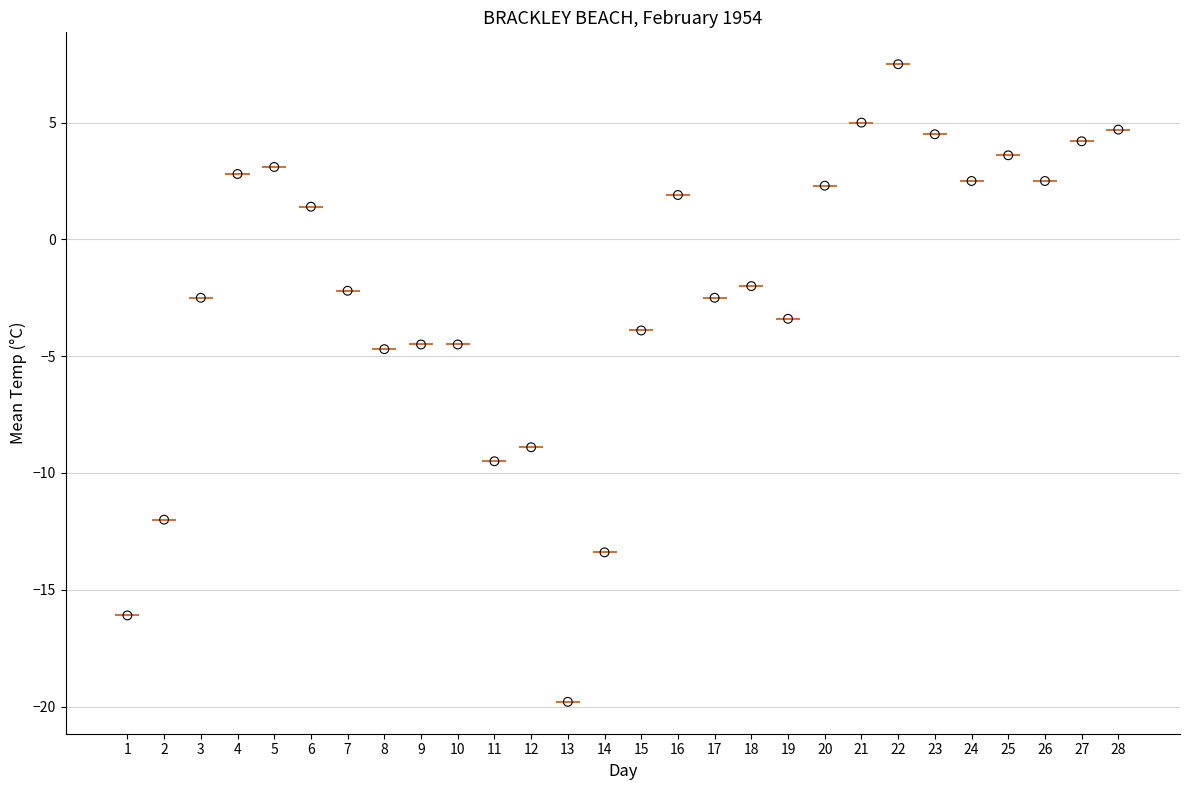

What is the range of Y values (max minus min)?

27.3